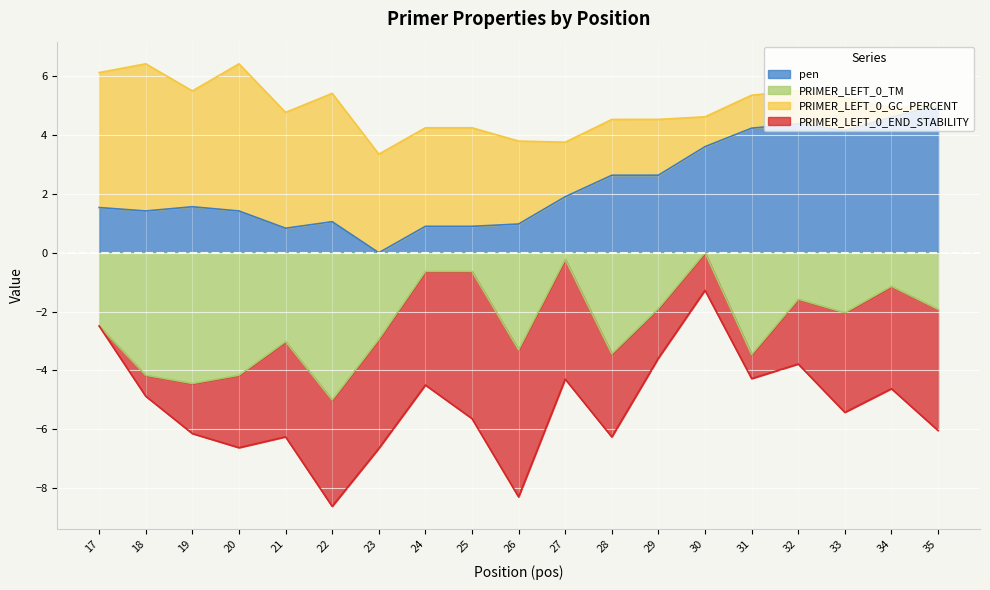

How many interior local peaks does the pen series have?

3